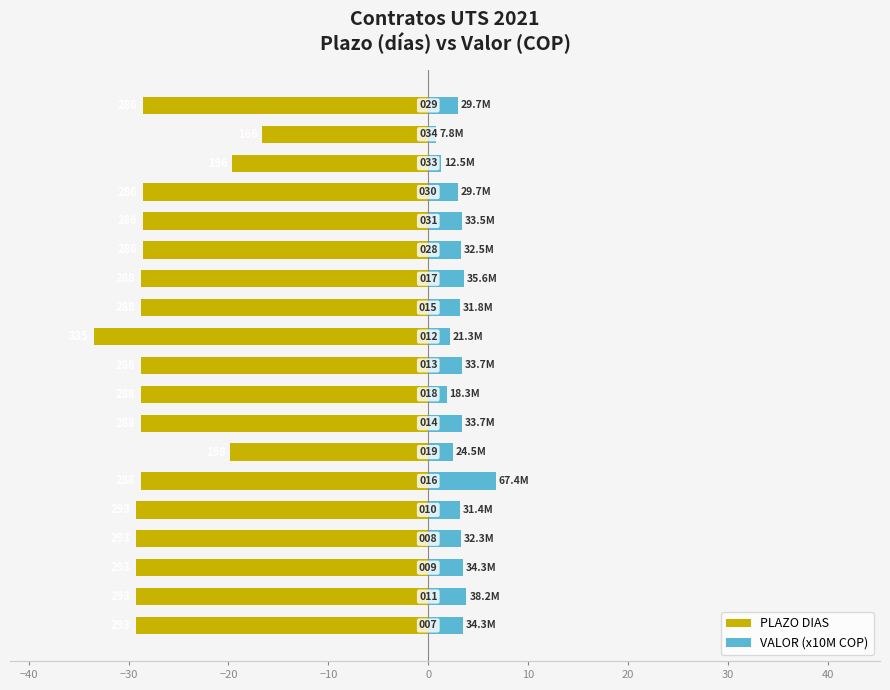

What is the greatest value displayed?

6.7